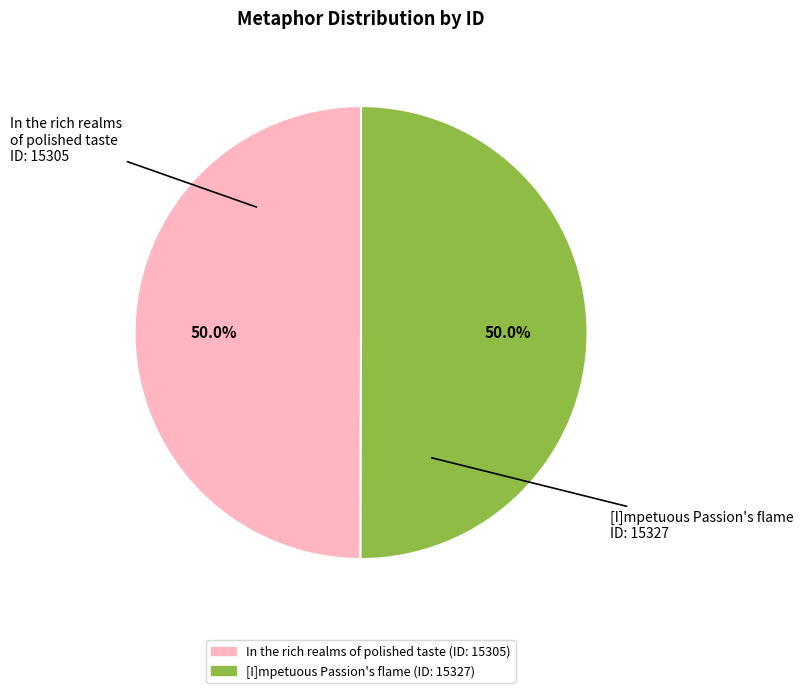

What percentage is NOT represented by [I]mpetuous Passion's flame?

50.0%